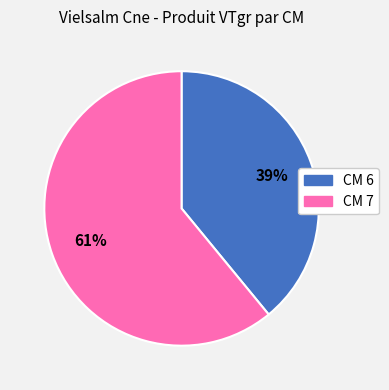

To the nearest percent, what portion does 39% represent?

39%